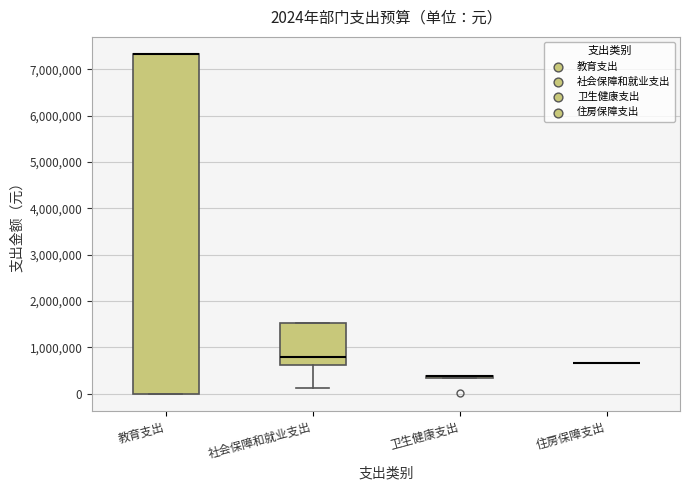

Which box is the tallest, from its lower edge to its upper edge?

教育支出